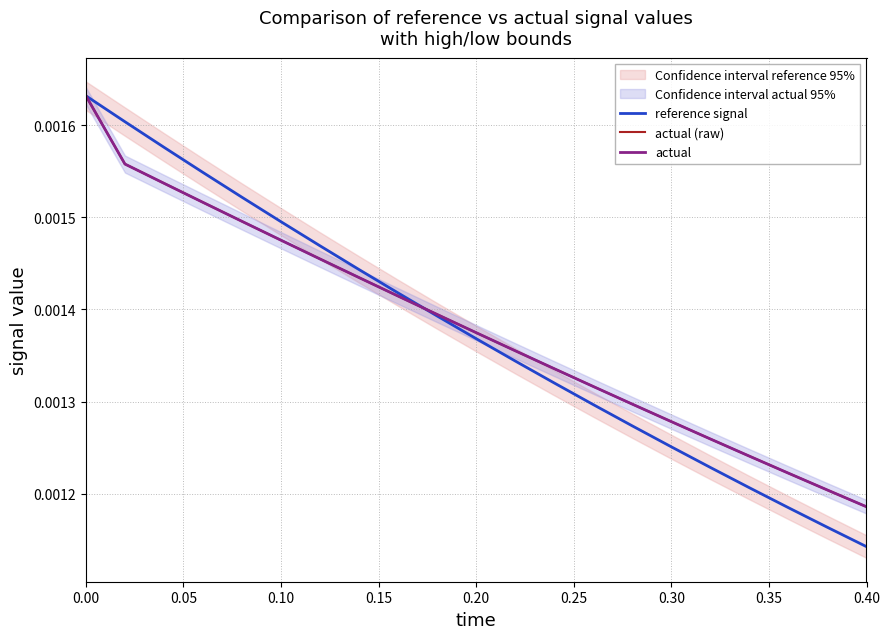

What is the label of the 17th point from the right?

0.20